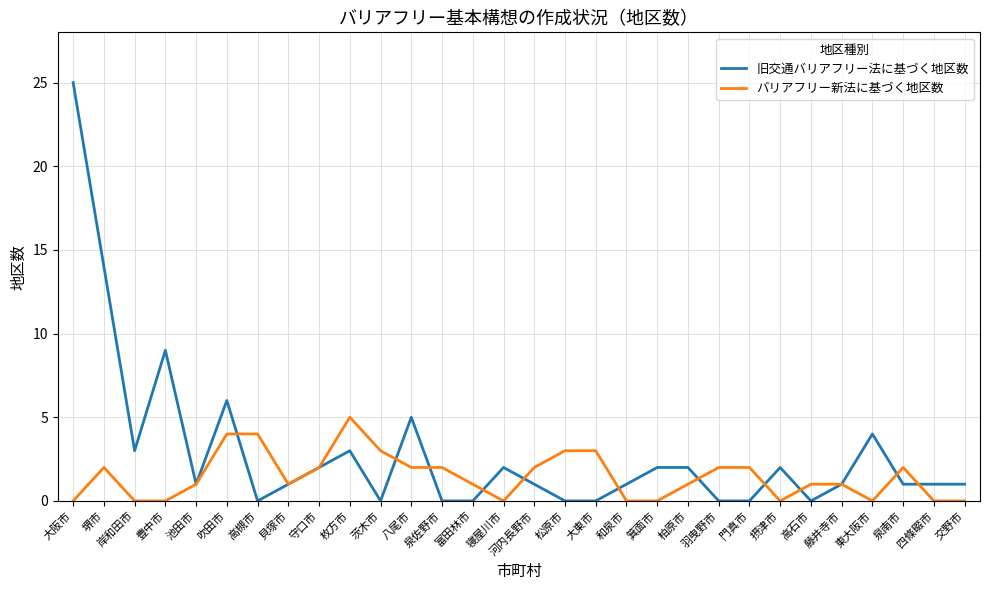

True or false: 旧交通バリアフリー法に基づく地区数 has more than 2 interior local peaks.

True